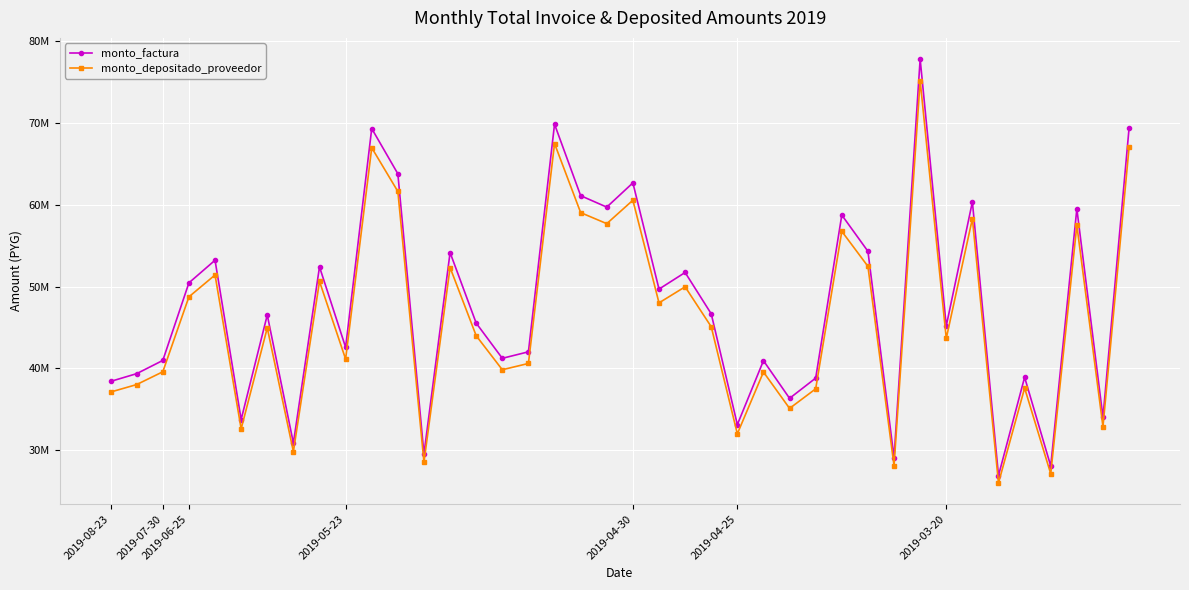

Rank the series by their maximum value, from lowest to highest.

monto_depositado_proveedor, monto_factura